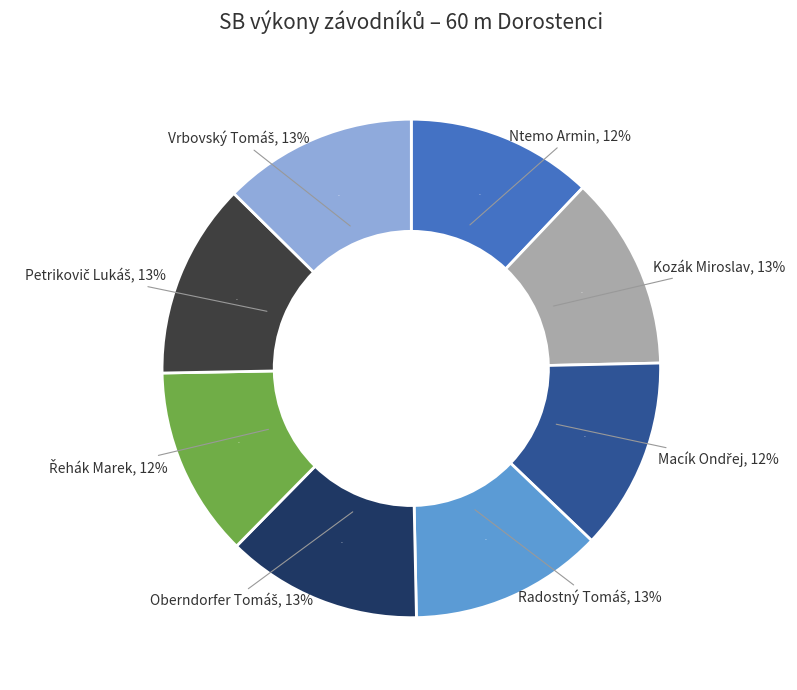

To the nearest percent, what is the difference between the largest and smallest slice percentages?

1%